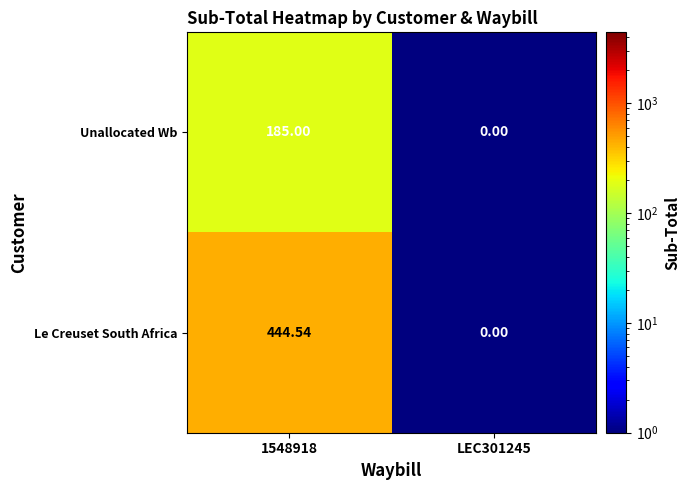

Is the value of Le Creuset South Africa at 1548918 greater than the value of Unallocated Wb at LEC301245?

Yes